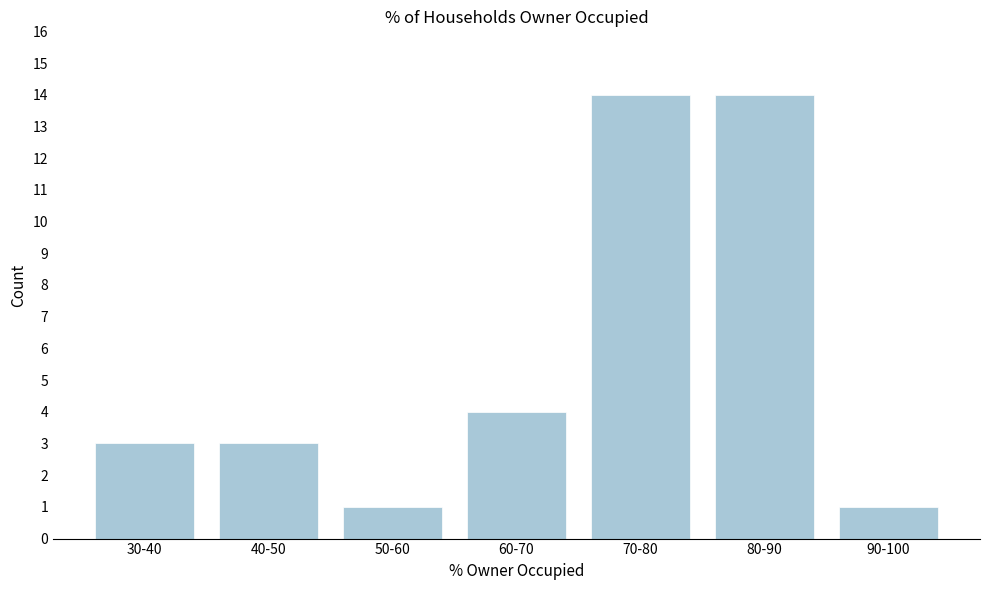

Reading right to left, list all the values displayed in this chart.

1	14	14	4	1	3	3